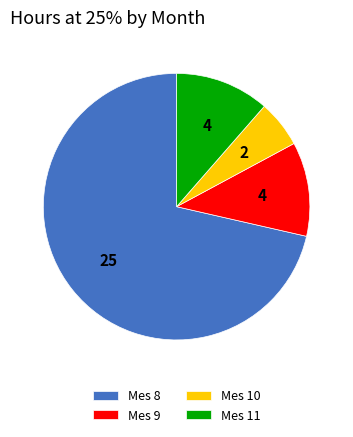

How many segments does this pie chart have?

4